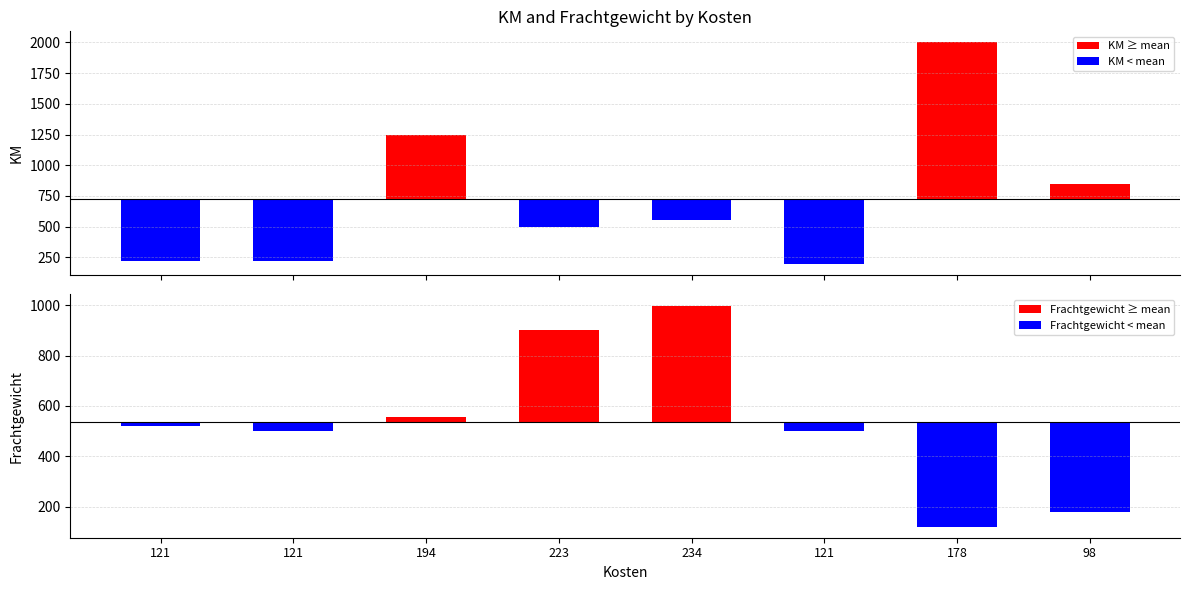

Rank the series by their average value, from highest to lowest.

KM, Frachtgewicht